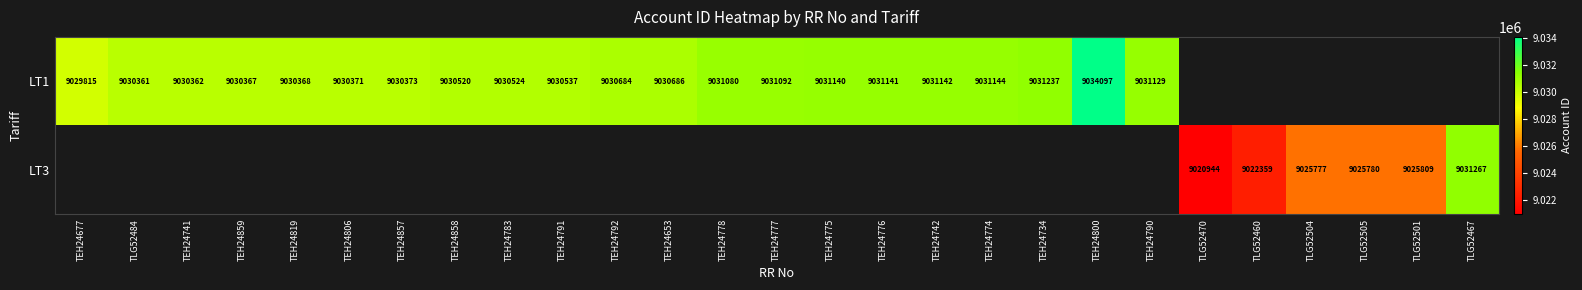

The value of LT1 at TEH24734 is 12668007.8. True or false?

False